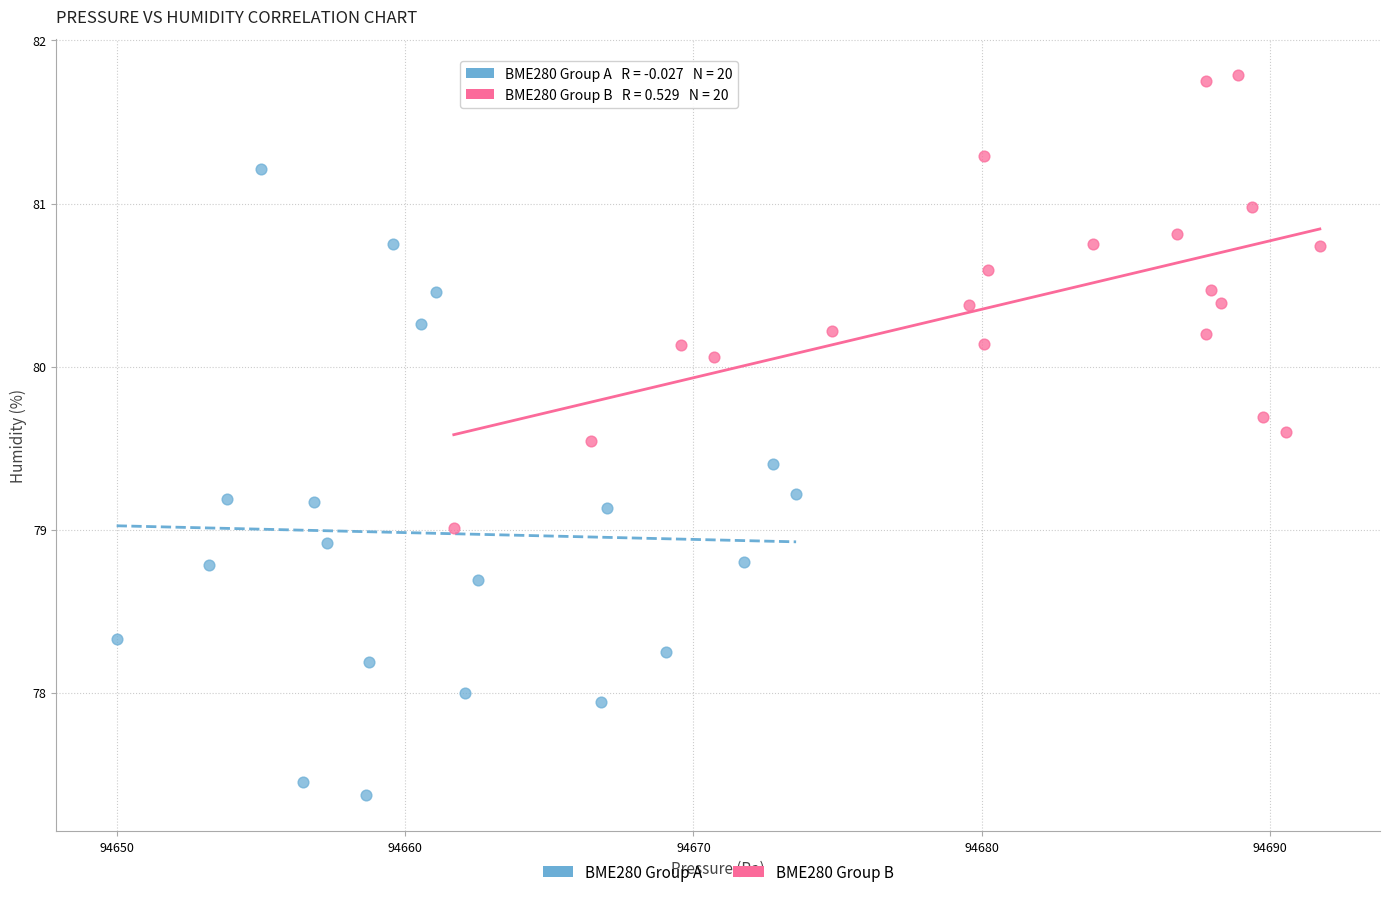

Which series contains the lowest Y value?

BME280 Group A